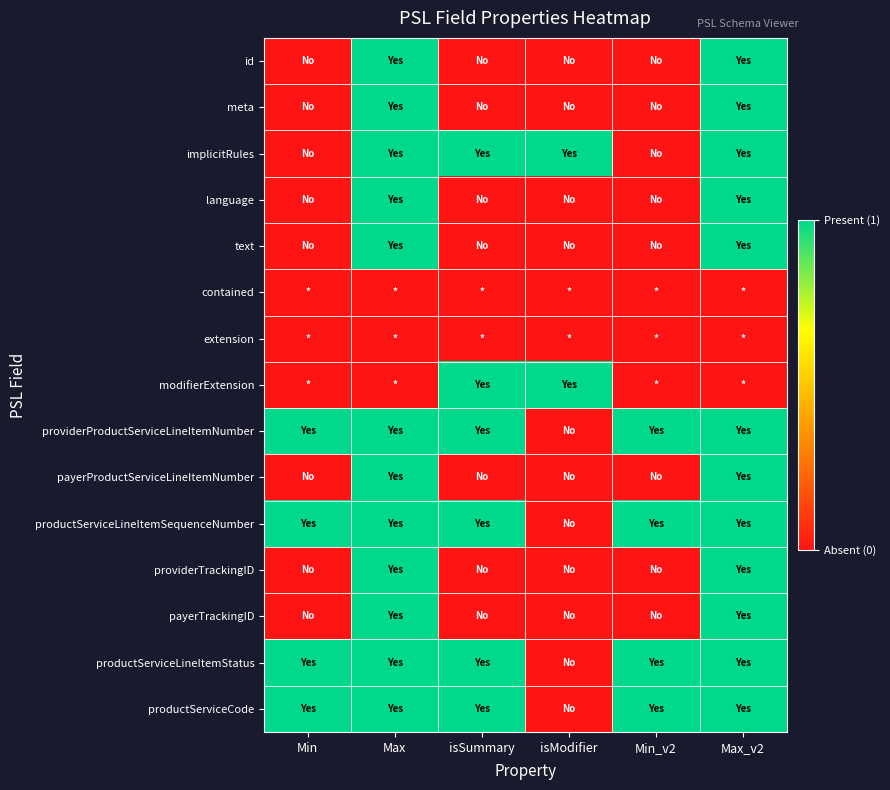

Rank the series by their maximum value, from highest to lowest.

id, meta, implicitRules, language, text, modifierExtension, providerProductServiceLineItemNumber, payerProductServiceLineItemNumber, productServiceLineItemSequenceNumber, providerTrackingID, payerTrackingID, productServiceLineItemStatus, productServiceCode, contained, extension